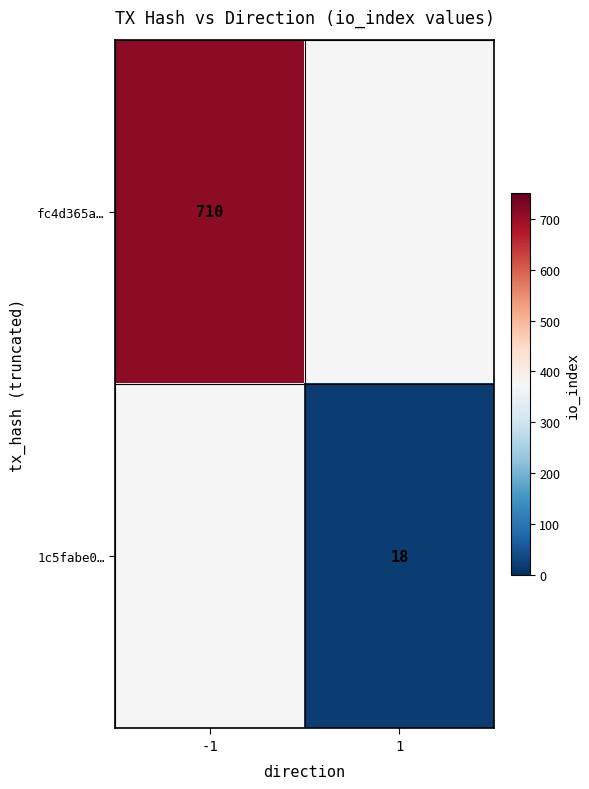

Is it true that 1c5fabe0… equals 18 at 1?

True